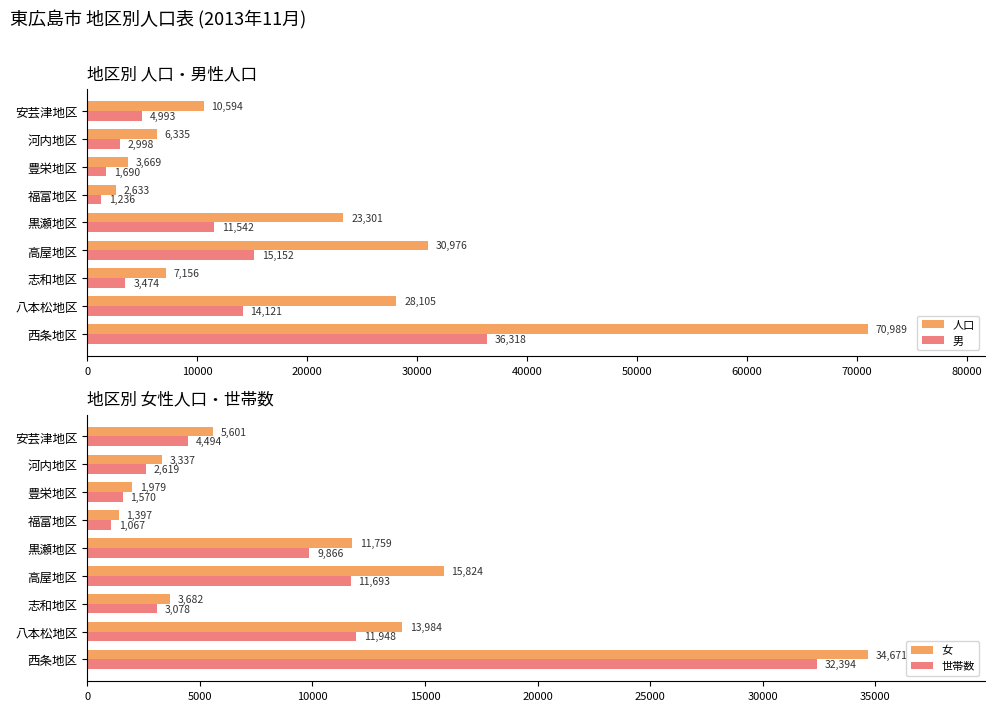

What is the sum of the 男 values at 安芸津地区 and 福富地区?

6229